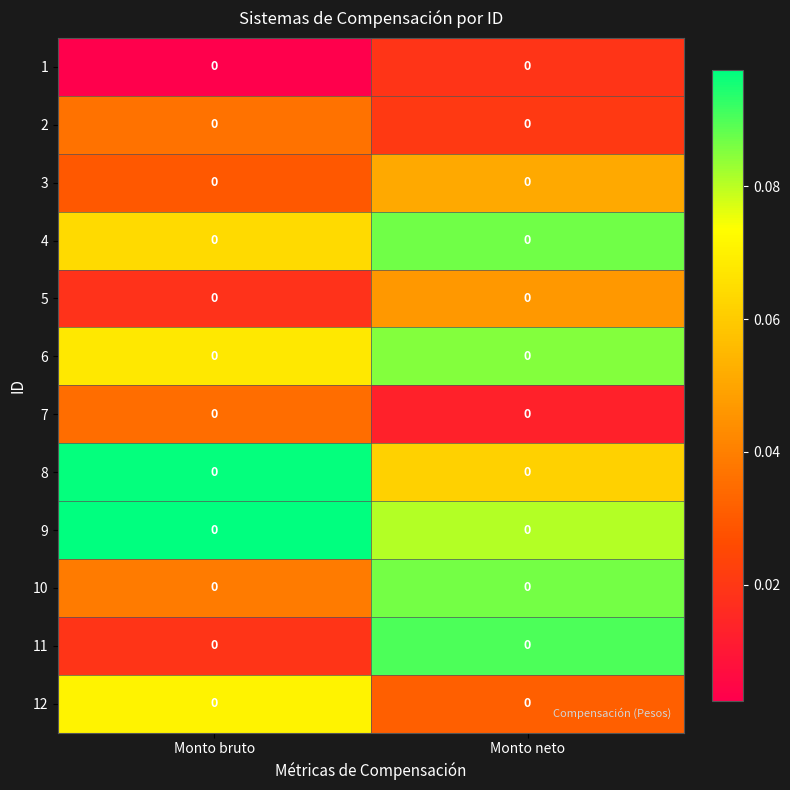

What is the spread (max minus min) of values at Monto bruto?

0.1